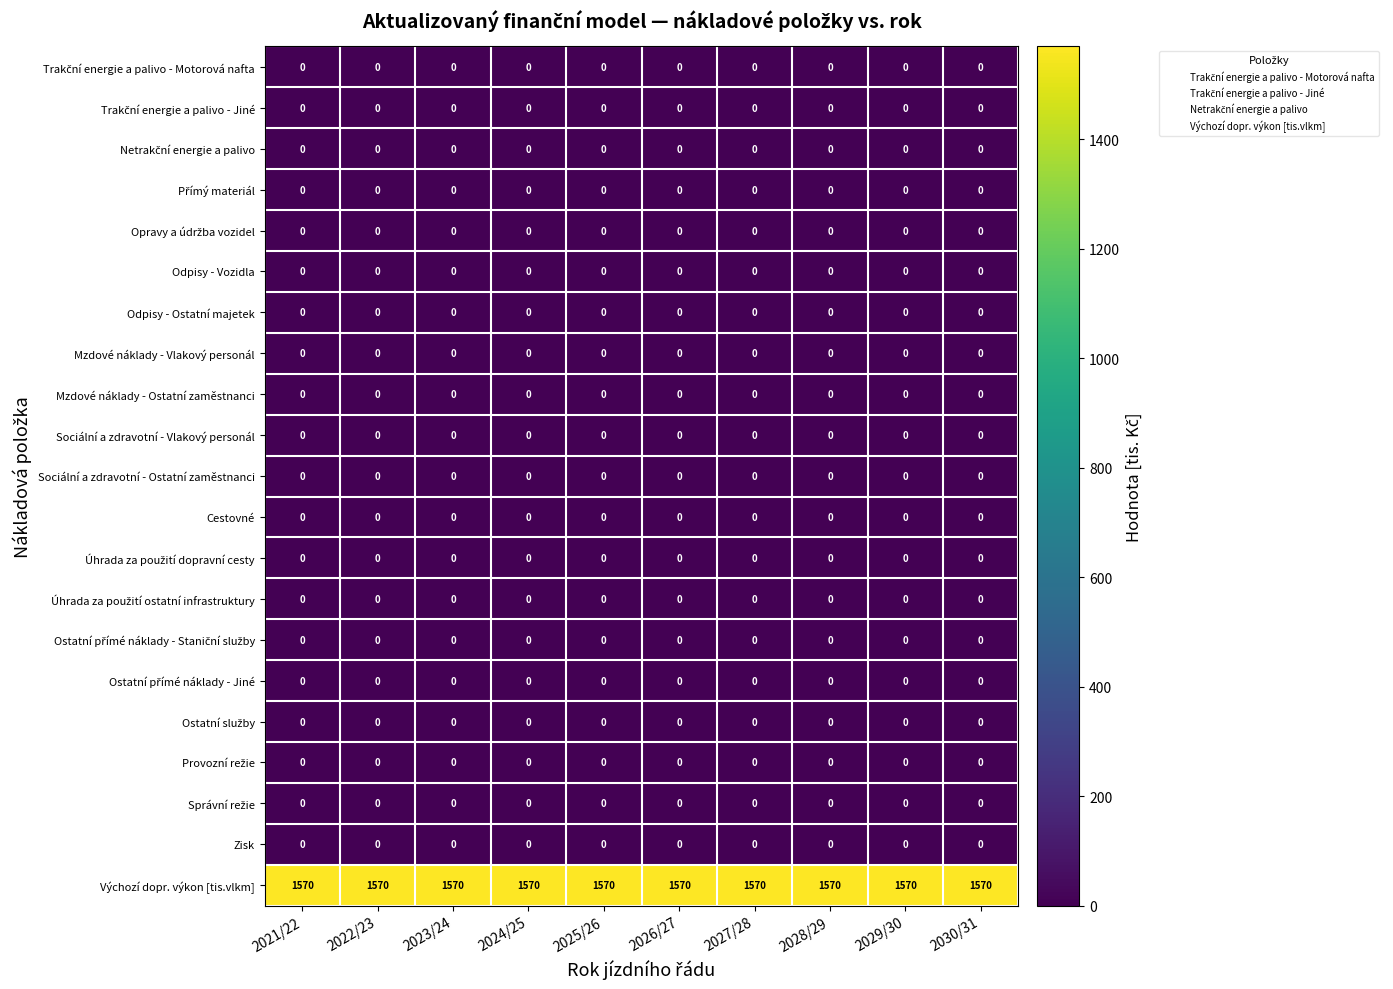

Which series has the largest total across all categories?

Výchozí dopr. výkon [tis.vlkm]